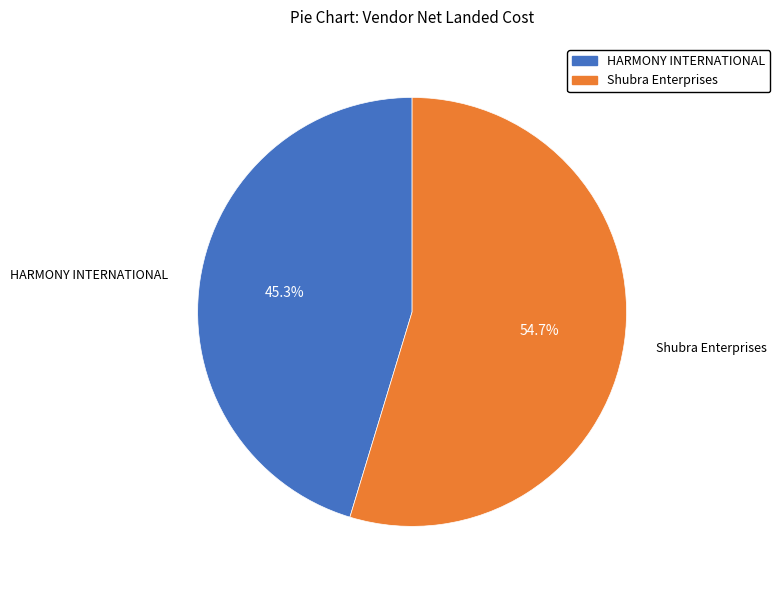

Between HARMONY INTERNATIONAL and Shubra Enterprises, which is larger?

Shubra Enterprises